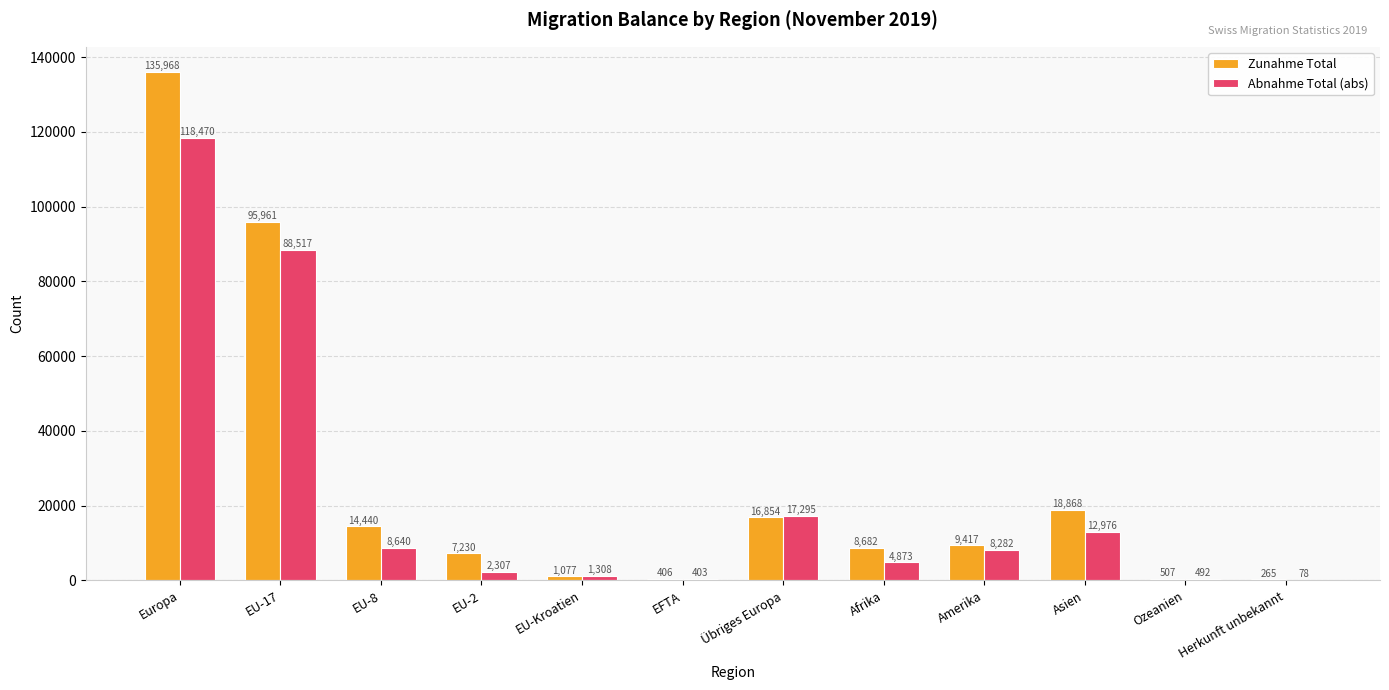

Reading left to right, list all the values displayed in this chart.

Zunahme Total: Europa=135968	EU-17=95961	EU-8=14440	EU-2=7230	EU-Kroatien=1077	EFTA=406	Übriges Europa=16854	Afrika=8682	Amerika=9417	Asien=18868	Ozeanien=507	Herkunft unbekannt=265
Abnahme Total (abs): Europa=118470	EU-17=88517	EU-8=8640	EU-2=2307	EU-Kroatien=1308	EFTA=403	Übriges Europa=17295	Afrika=4873	Amerika=8282	Asien=12976	Ozeanien=492	Herkunft unbekannt=78